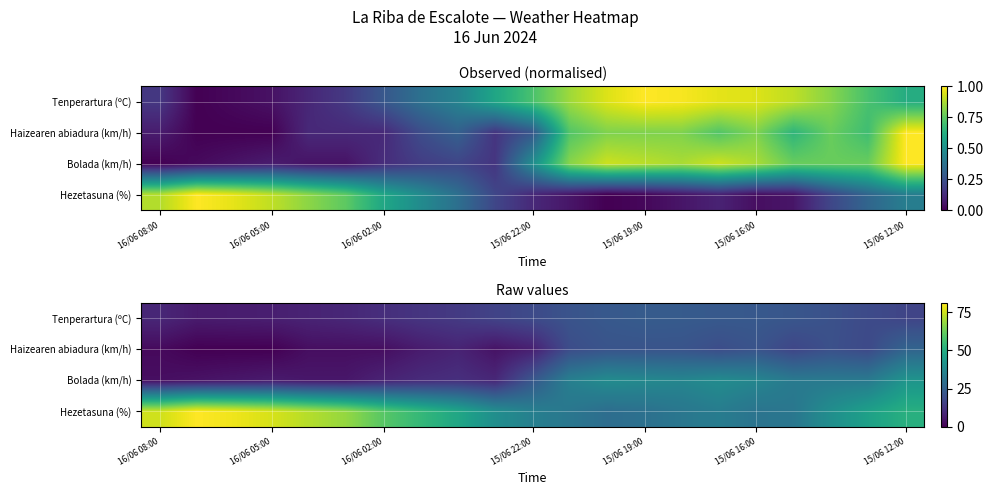

Which series has the largest total across all categories?

Hezetasuna (%)